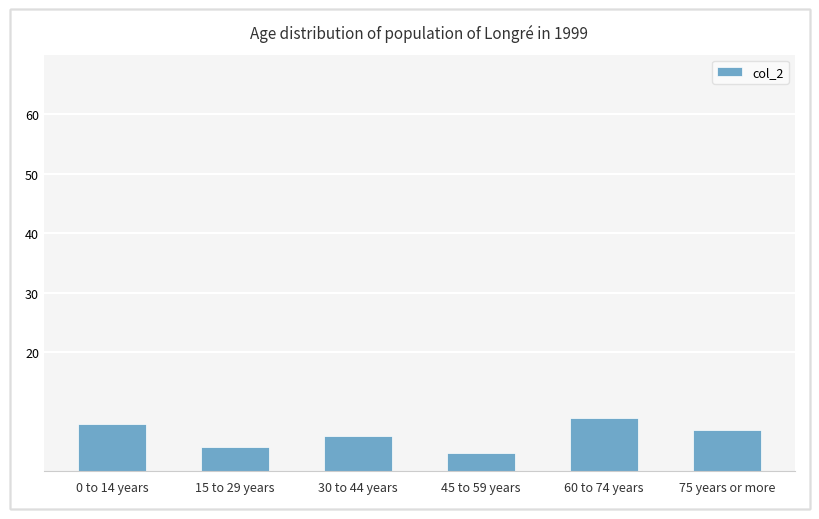

The value at 0 to 14 years is 5. True or false?

False